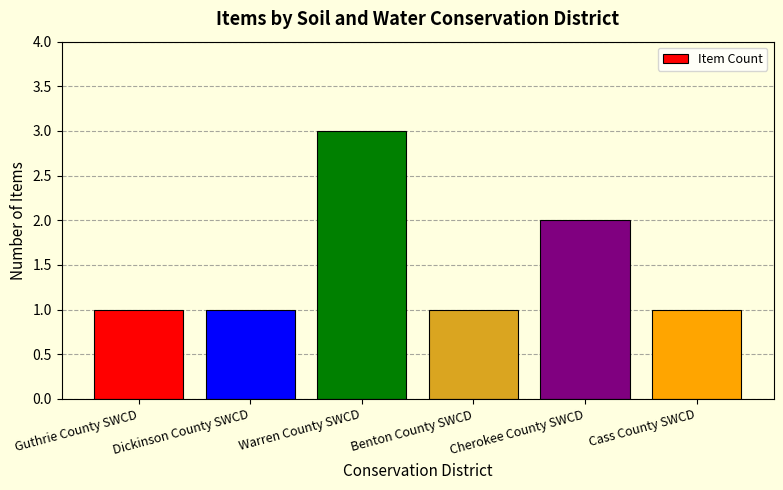

The value at Cherokee County SWCD is 2. True or false?

True